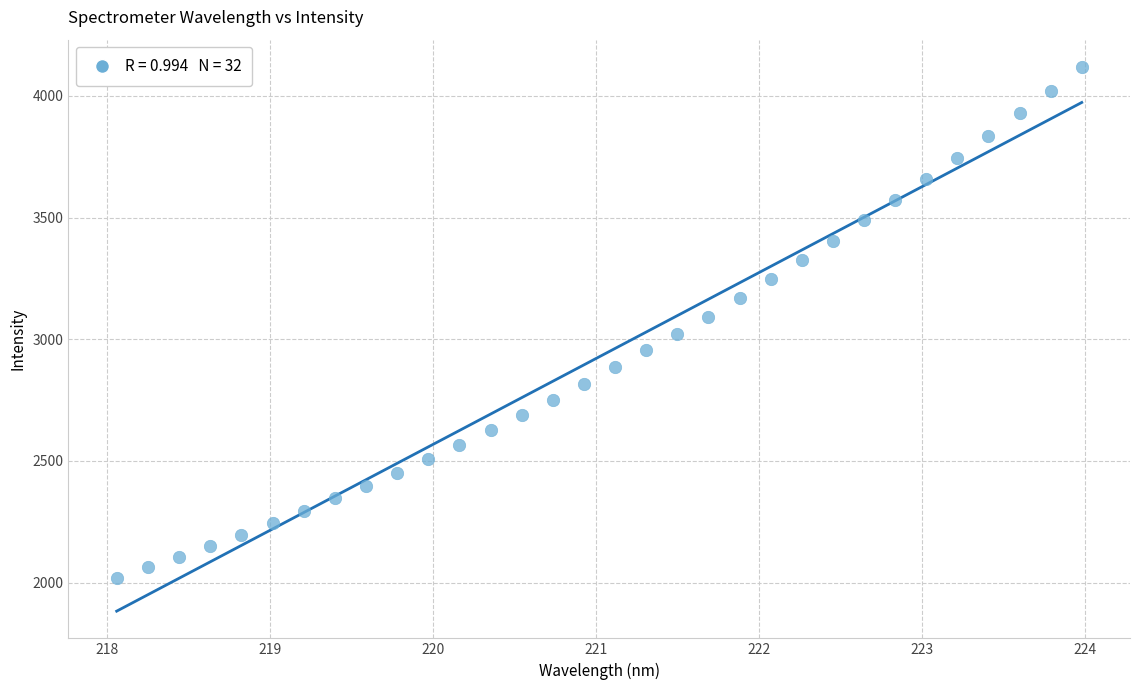

What is the range of Y values (max minus min)?

2098.0